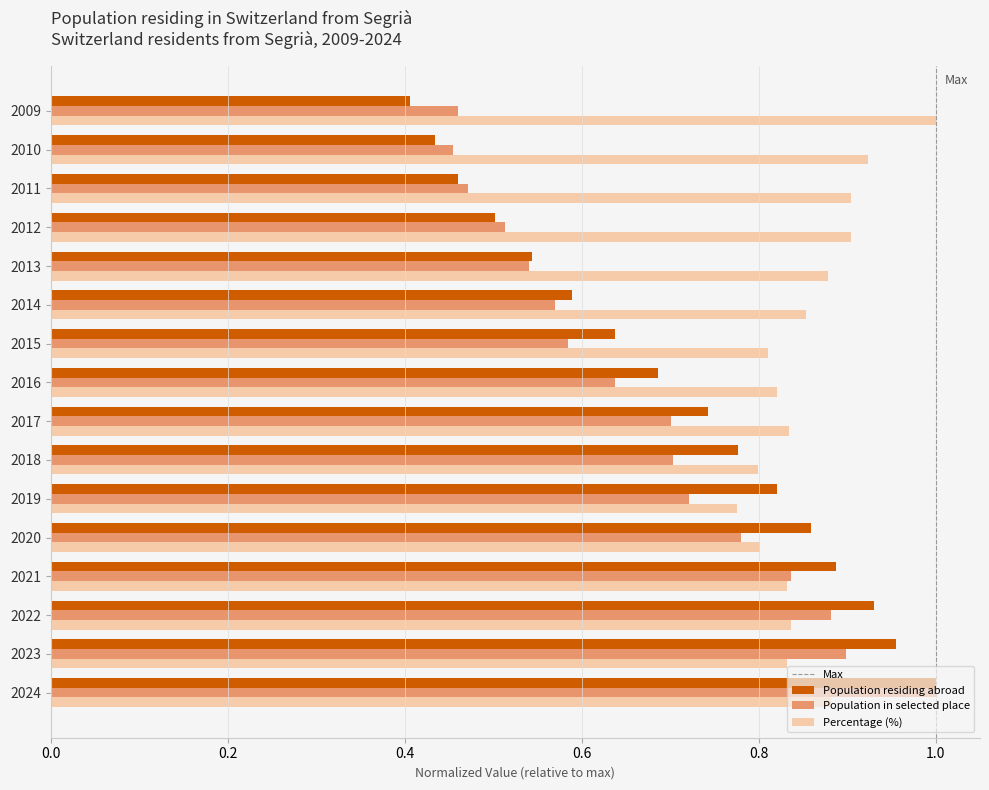

What is the difference between the Population residing abroad values at 2020 and 2016?

0.2